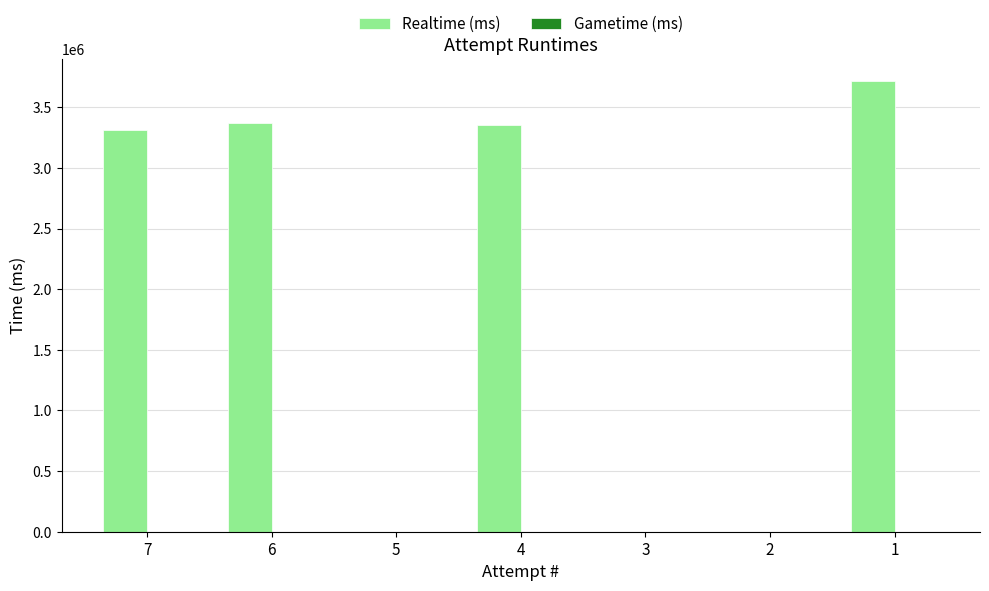

Approximately how many times larger is the value at 1 compared to 6?

1.1